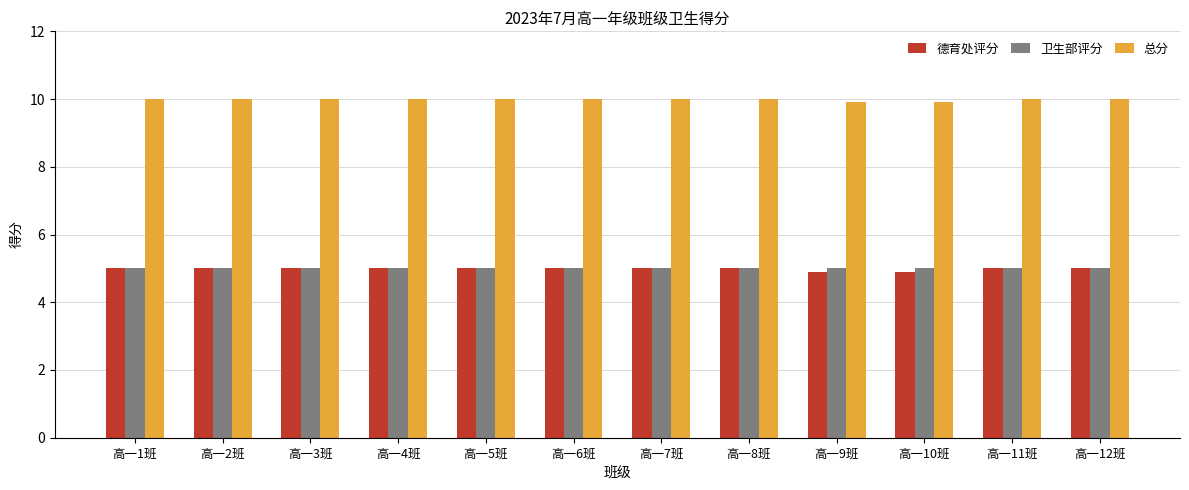

What is the difference between the highest and lowest values at 高一5班?

5.0